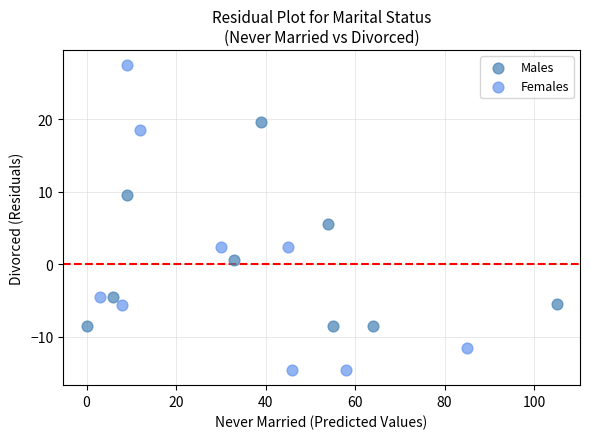

Which series contains the highest Y value?

Females